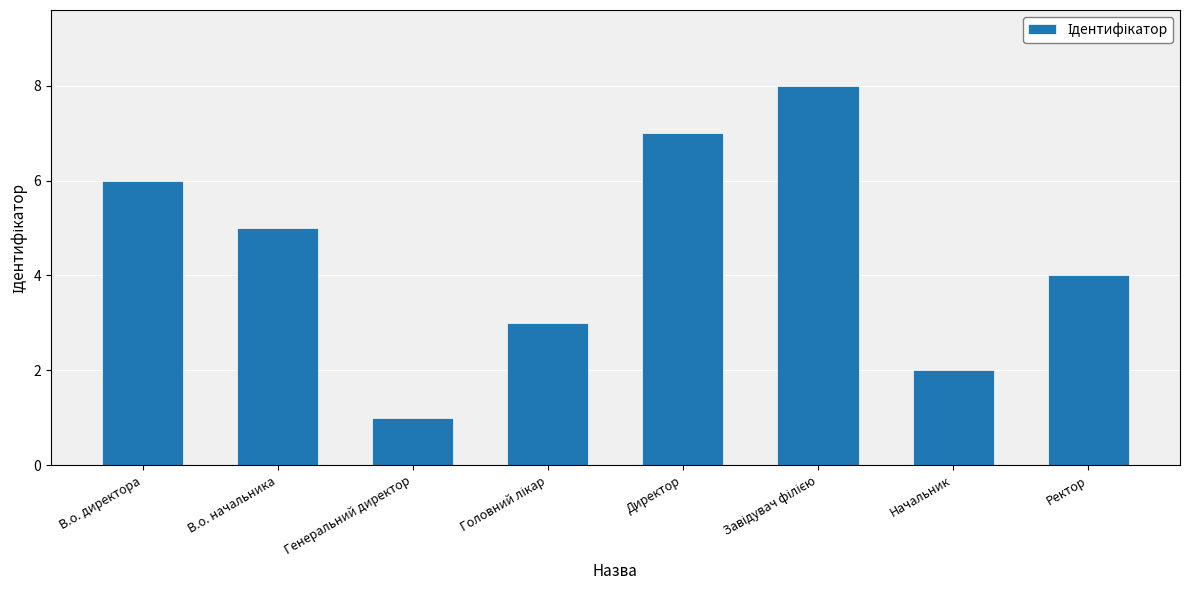

What is the sum of all values?

36